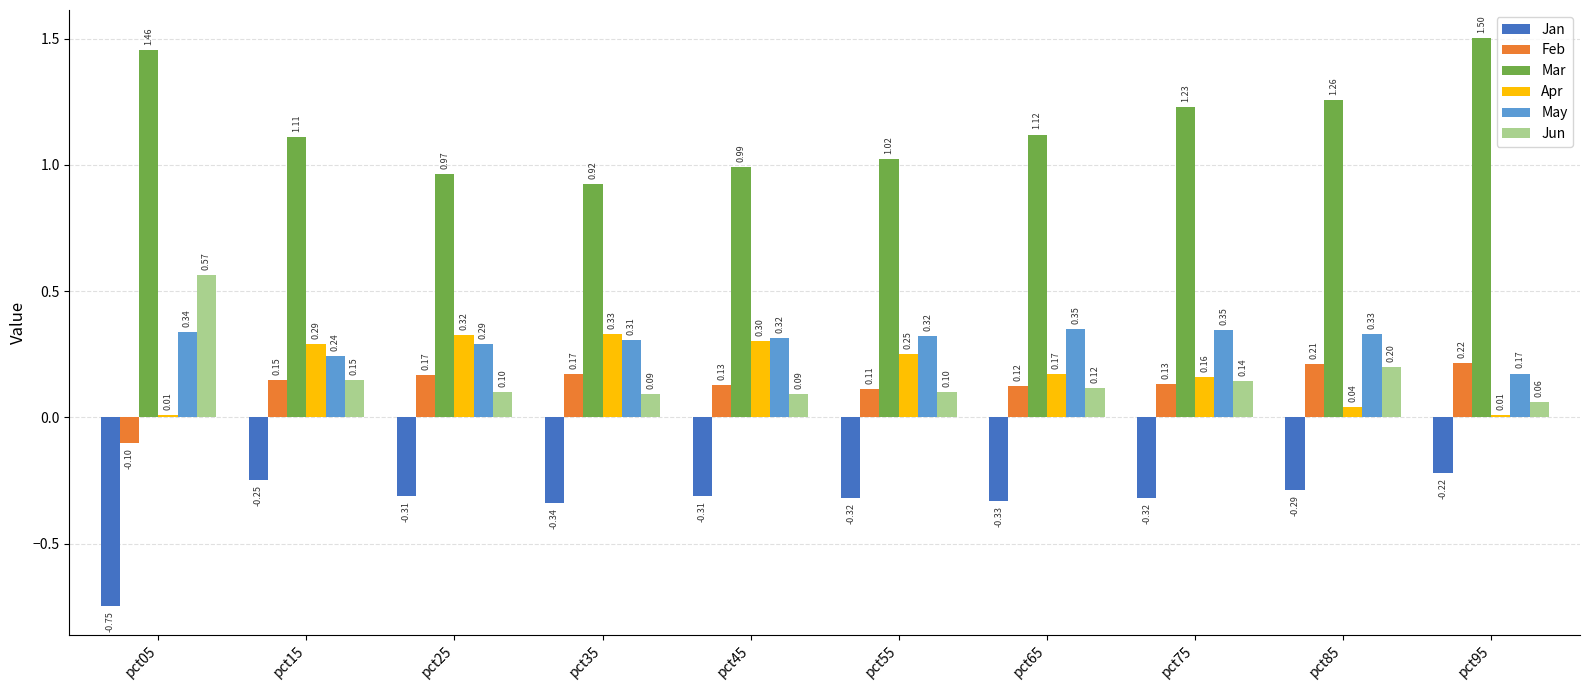

Which category has the lowest value in the May series?

pct95